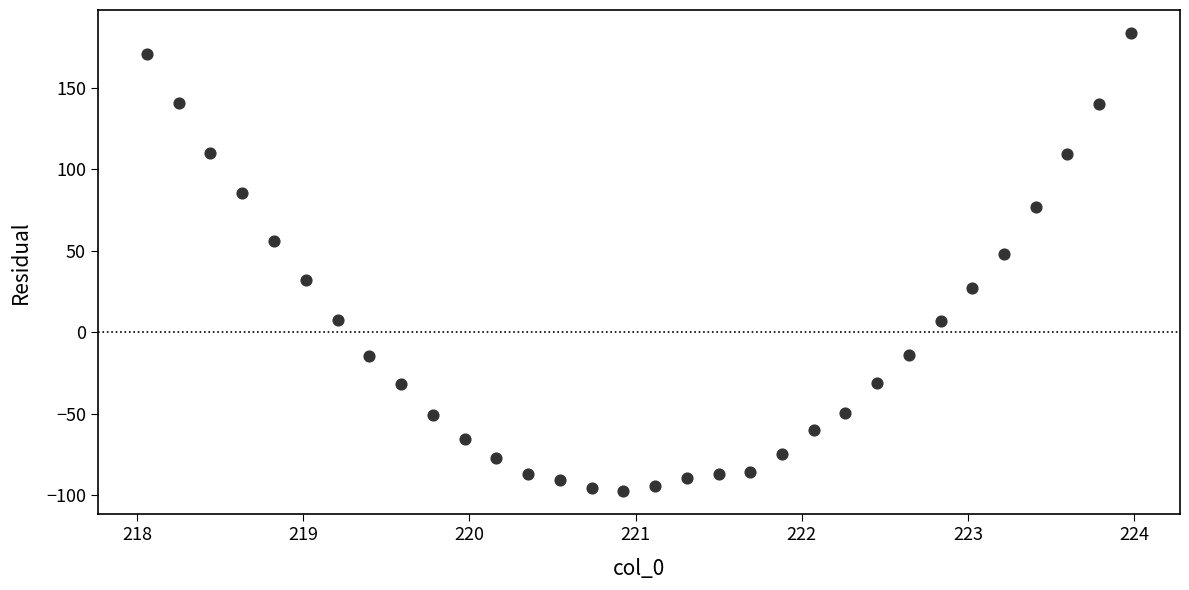

What Y value in the scatter plot is closest to 43?

47.8